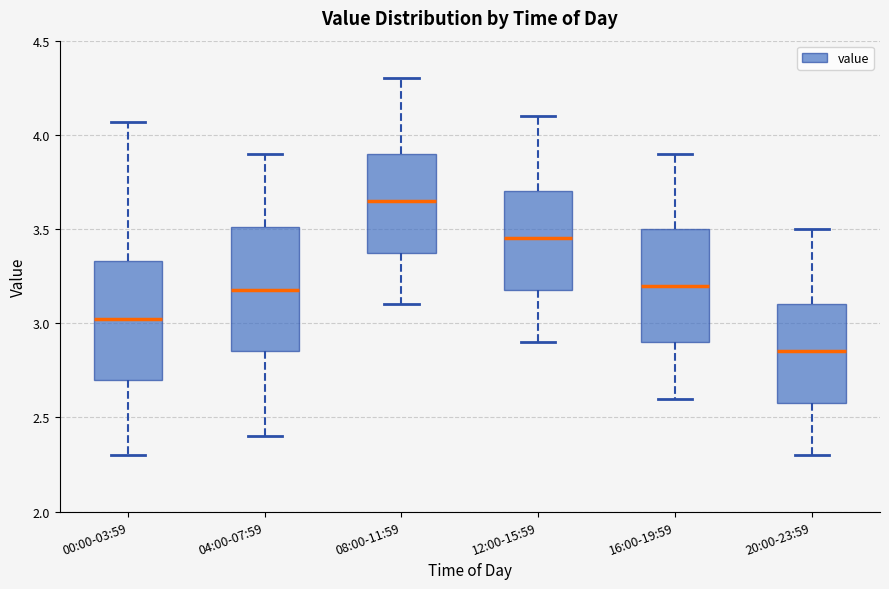

Reading left to right, read every box against the y-axis: the position of its median line, the range the box covers, and the ends of its whiskers. The values are not printed on the chart, so give them approximately, as read against the axis.

00:00-03:59: median 3.00, box 2.70 to 3.35, whiskers 2.30 to 4.05
04:00-07:59: median 3.20, box 2.85 to 3.50, whiskers 2.40 to 3.90
08:00-11:59: median 3.65, box 3.40 to 3.90, whiskers 3.10 to 4.30
12:00-15:59: median 3.45, box 3.20 to 3.70, whiskers 2.90 to 4.10
16:00-19:59: median 3.20, box 2.90 to 3.50, whiskers 2.60 to 3.90
20:00-23:59: median 2.85, box 2.60 to 3.10, whiskers 2.30 to 3.50